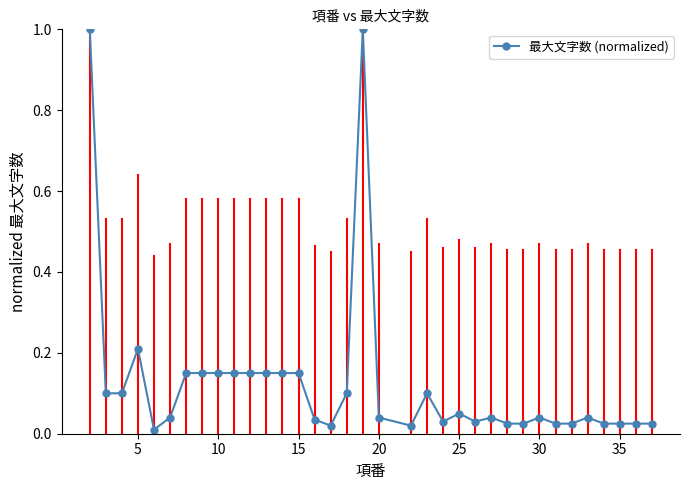

What is the difference between the maximum and minimum values?

1.0